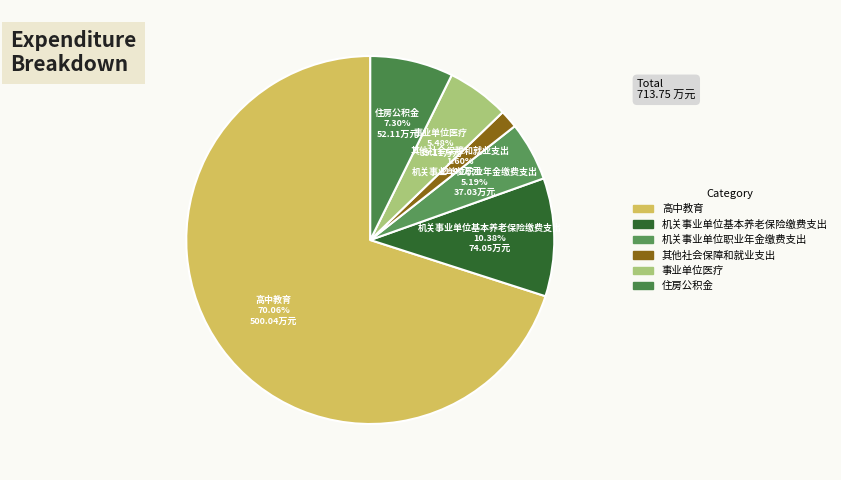

To the nearest percent, what is the difference between the largest and smallest slice percentages?

68%